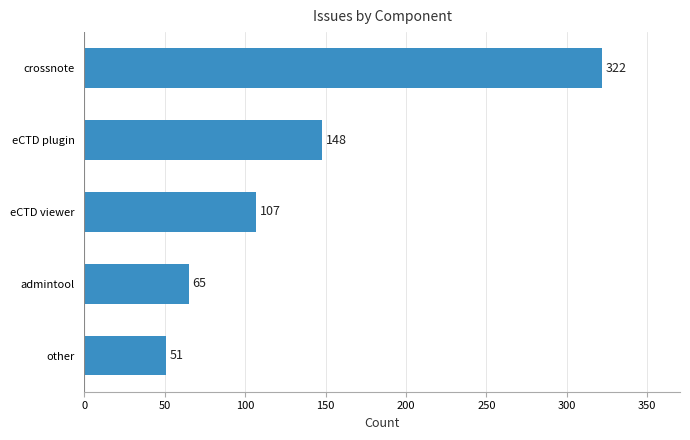

Which category has the highest value across all series?

crossnote